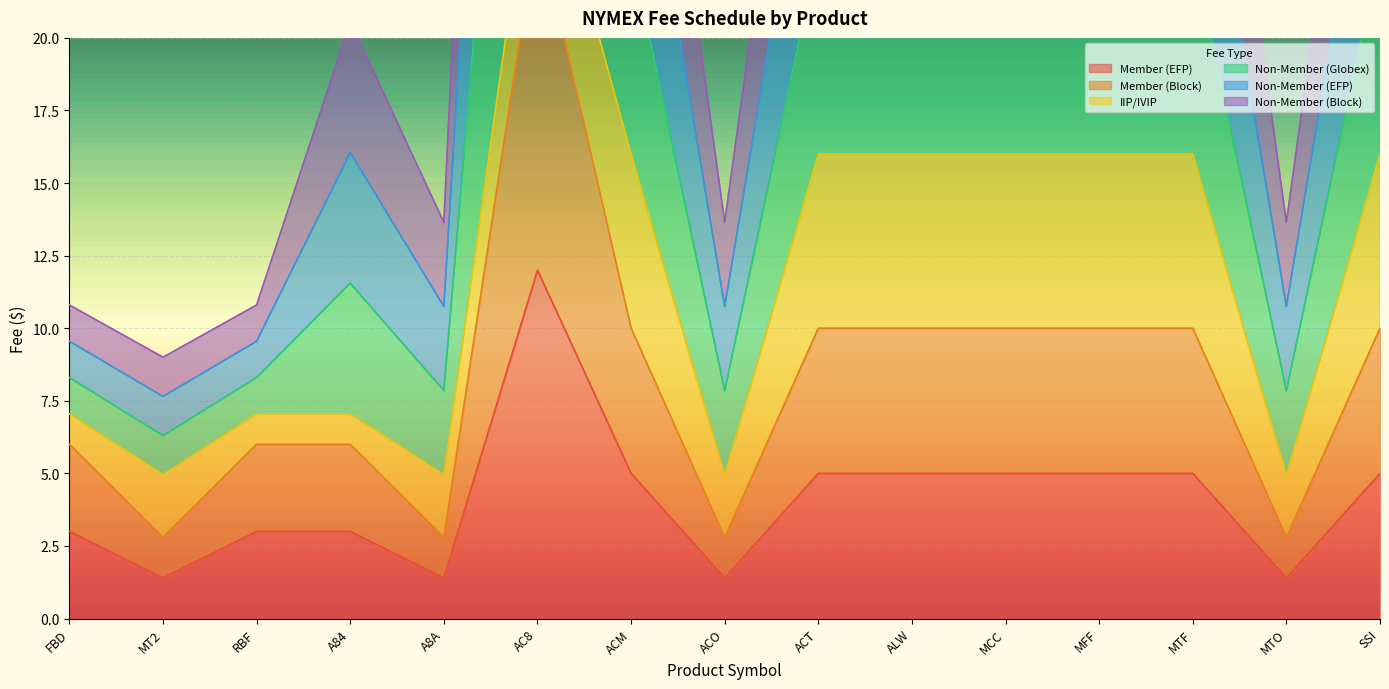

True or false: Member (EFP) has a value of 5.0 at MFF.

True